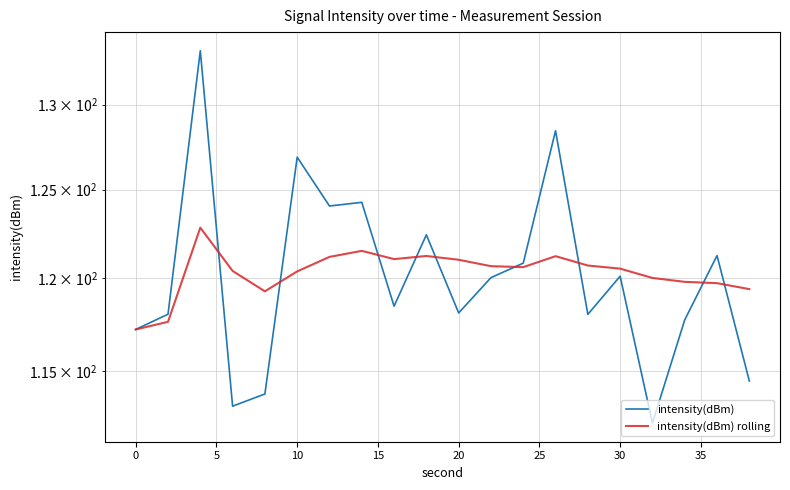

True or false: intensity(dBm) rolling has a value of 76.6 at 5.

False